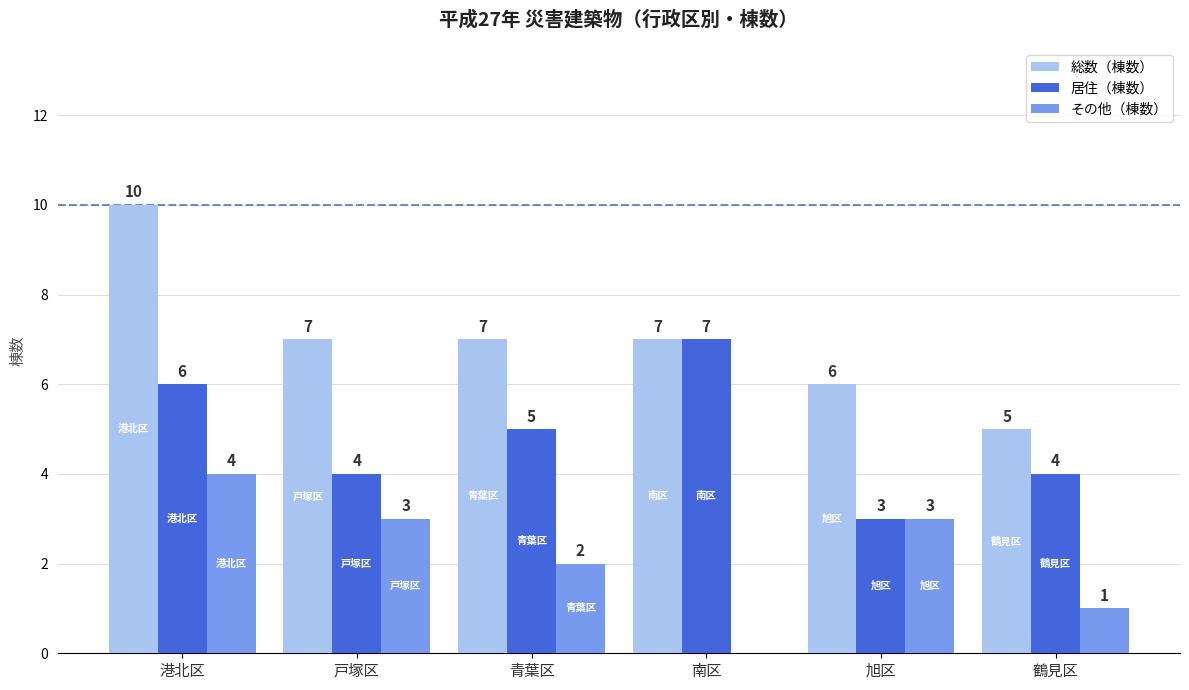

Between 青葉区 and 旭区, which series saw the biggest shift?

居住（棟数）